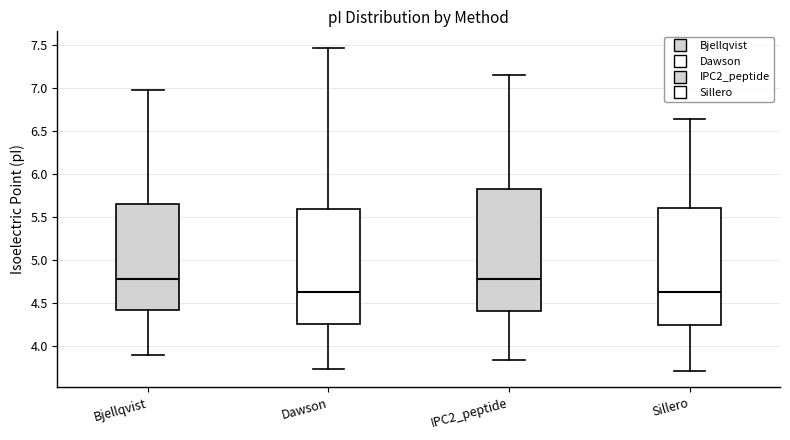

Reading left to right, read every box against the y-axis: the position of its median line, the range the box covers, and the ends of its whiskers. The values are not printed on the chart, so give them approximately, as read against the axis.

Bjellqvist: median 4.75, box 4.40 to 5.65, whiskers 3.90 to 6.95
Dawson: median 4.60, box 4.25 to 5.60, whiskers 3.75 to 7.45
IPC2_peptide: median 4.80, box 4.40 to 5.80, whiskers 3.85 to 7.15
Sillero: median 4.60, box 4.25 to 5.60, whiskers 3.70 to 6.65